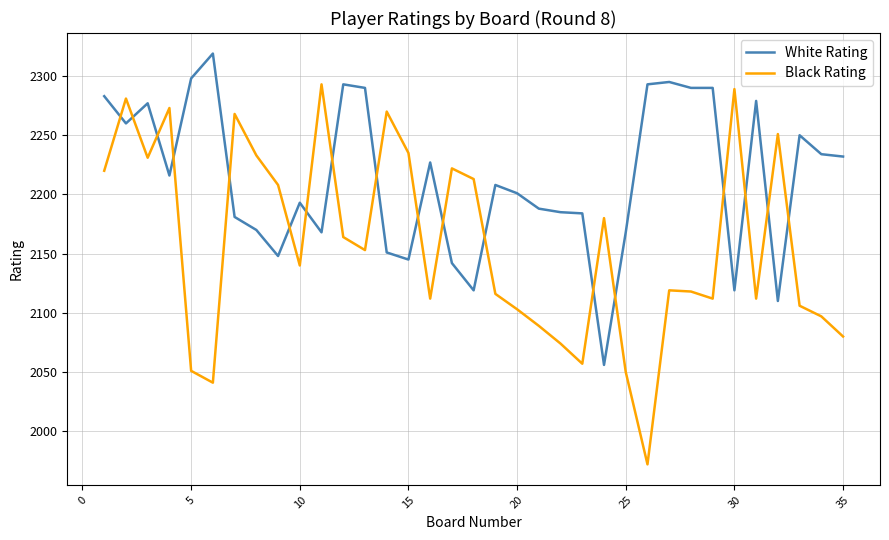

What is the difference between the maximum and minimum values in the White Rating series?

263